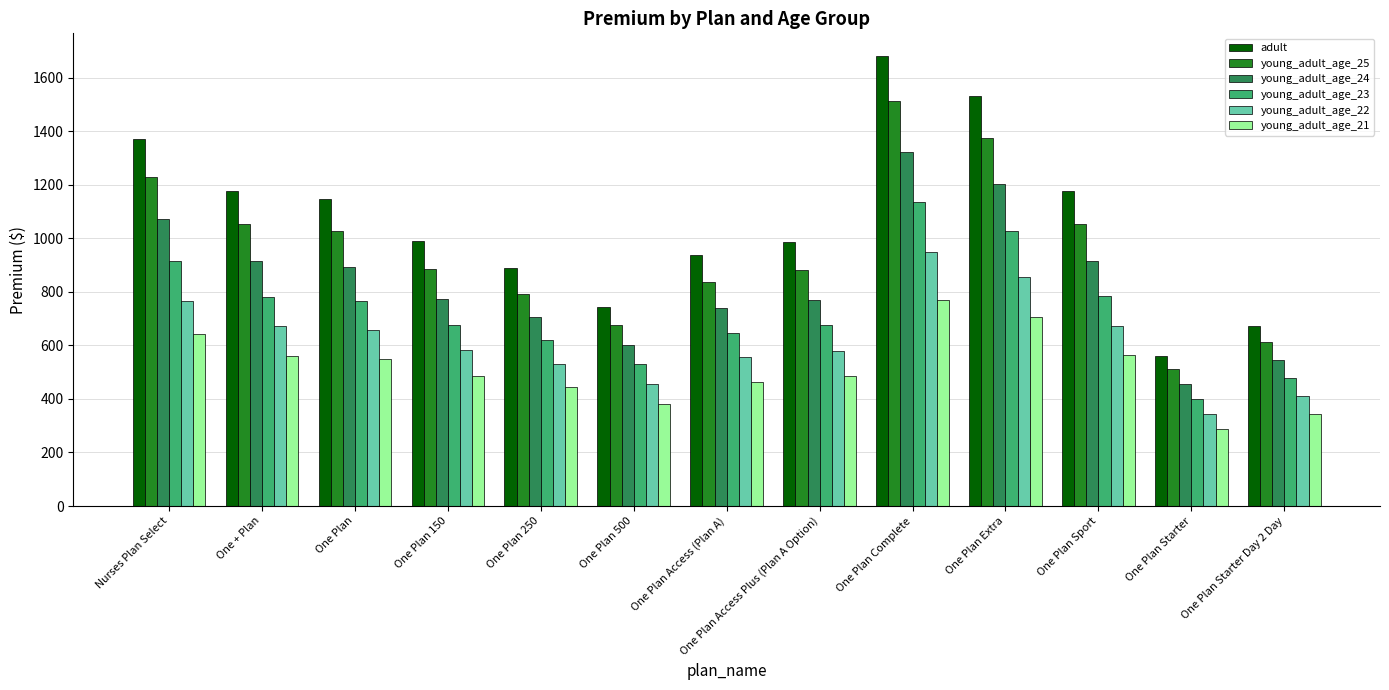

What are all the series names shown in the legend?

adult, young_adult_age_25, young_adult_age_24, young_adult_age_23, young_adult_age_22, young_adult_age_21